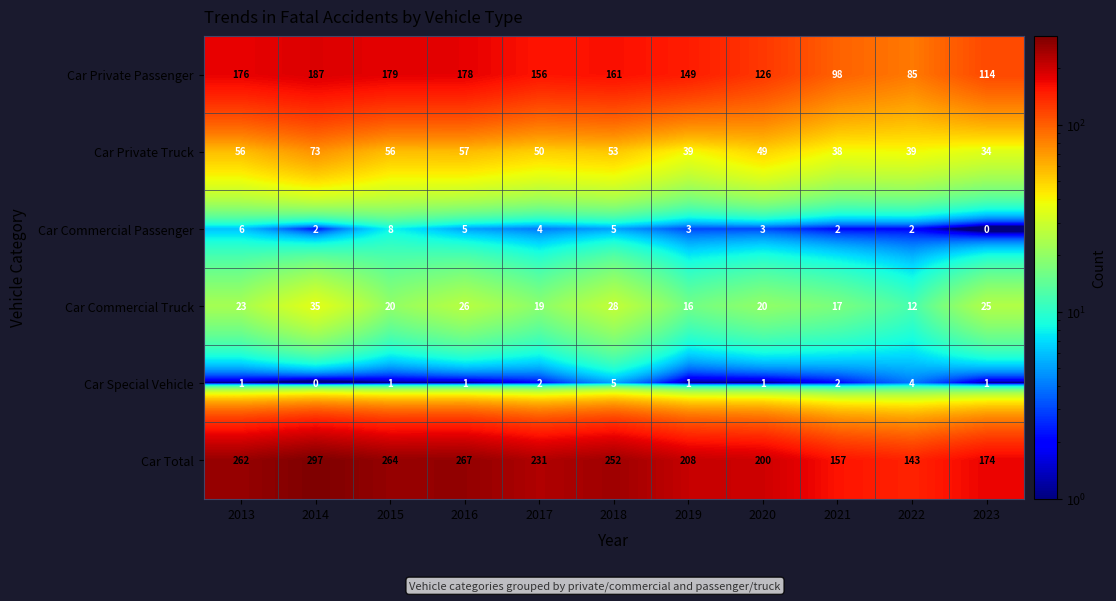

How many values in the Car Private Passenger series are below 156?

5